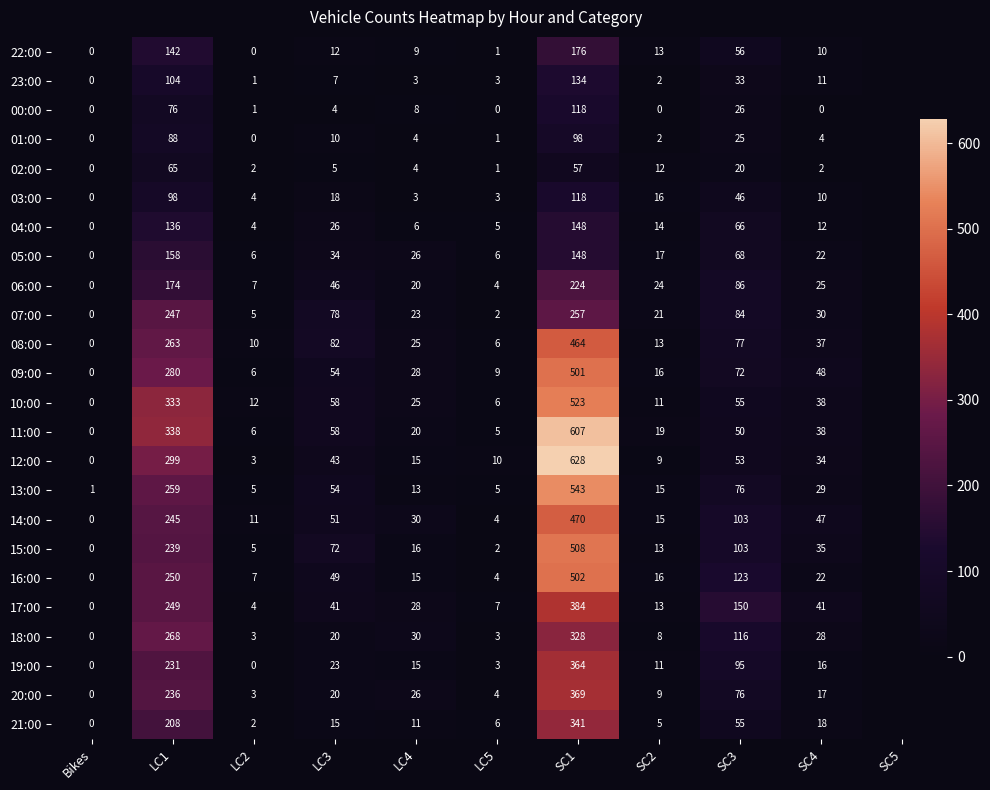

How many series are shown in this chart?

24